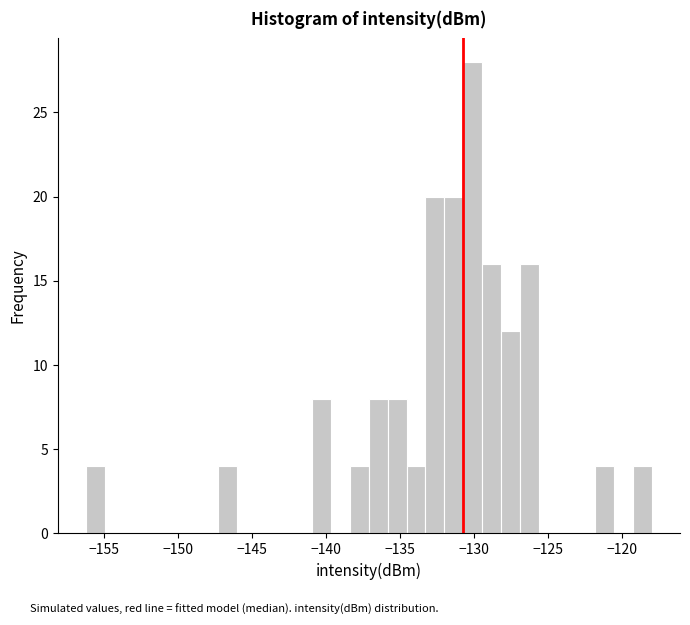

Read against the x-axis, roughly where is the centre of the tallest bar?

-130.0